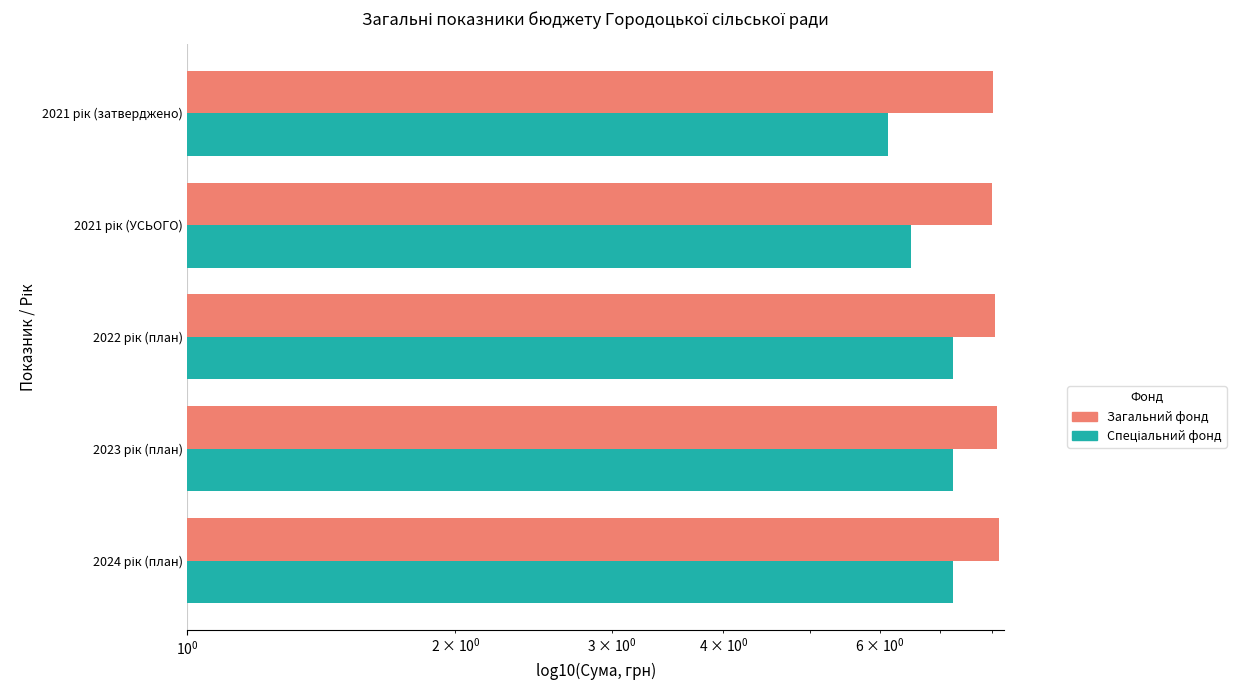

How many data points in Спеціальний фонд are less than 7?

2